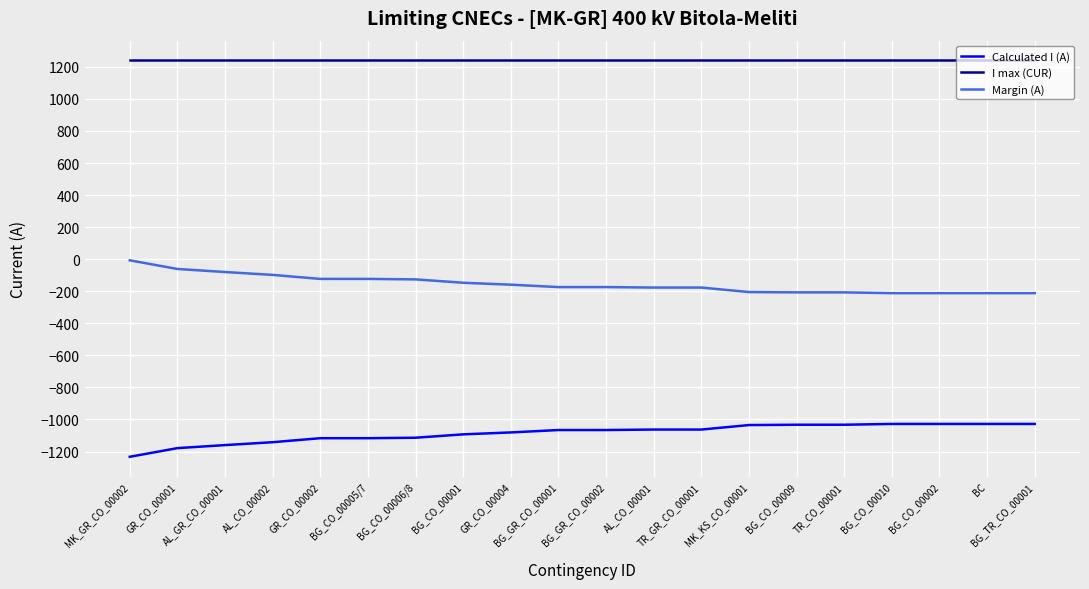

Which series has the largest total across all categories?

I max (CUR)